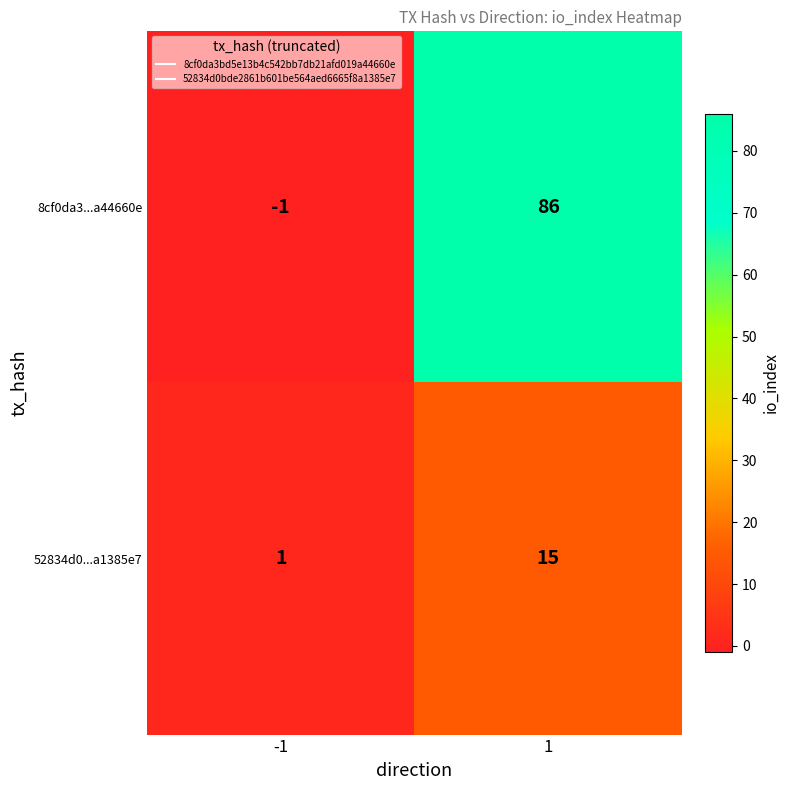

What is the difference between the maximum and minimum values in the 52834d0...a1385e7 series?

14